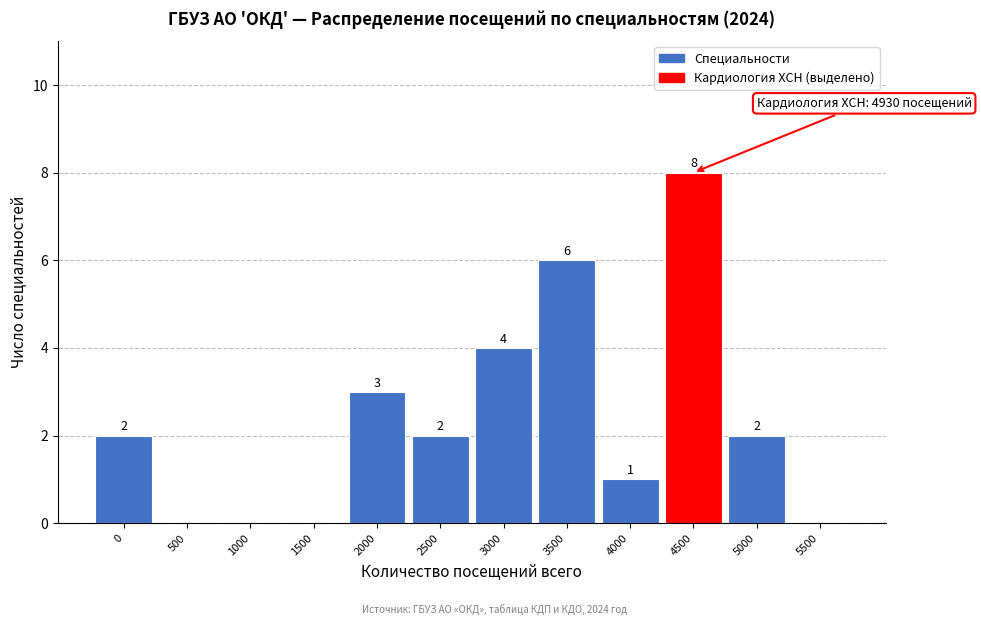

Reading left to right, what are all the values shown in this chart?

0=2	500=0	1000=0	1500=0	2000=3	2500=2	3000=4	3500=6	4000=1	4500=8	5000=2	5500=0